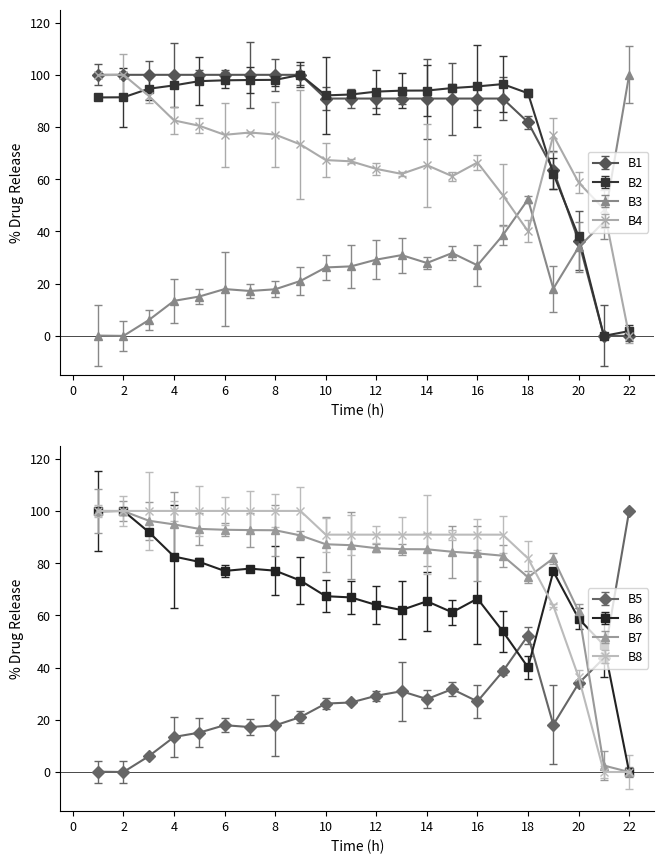

What is the maximum value for B2?

100.0